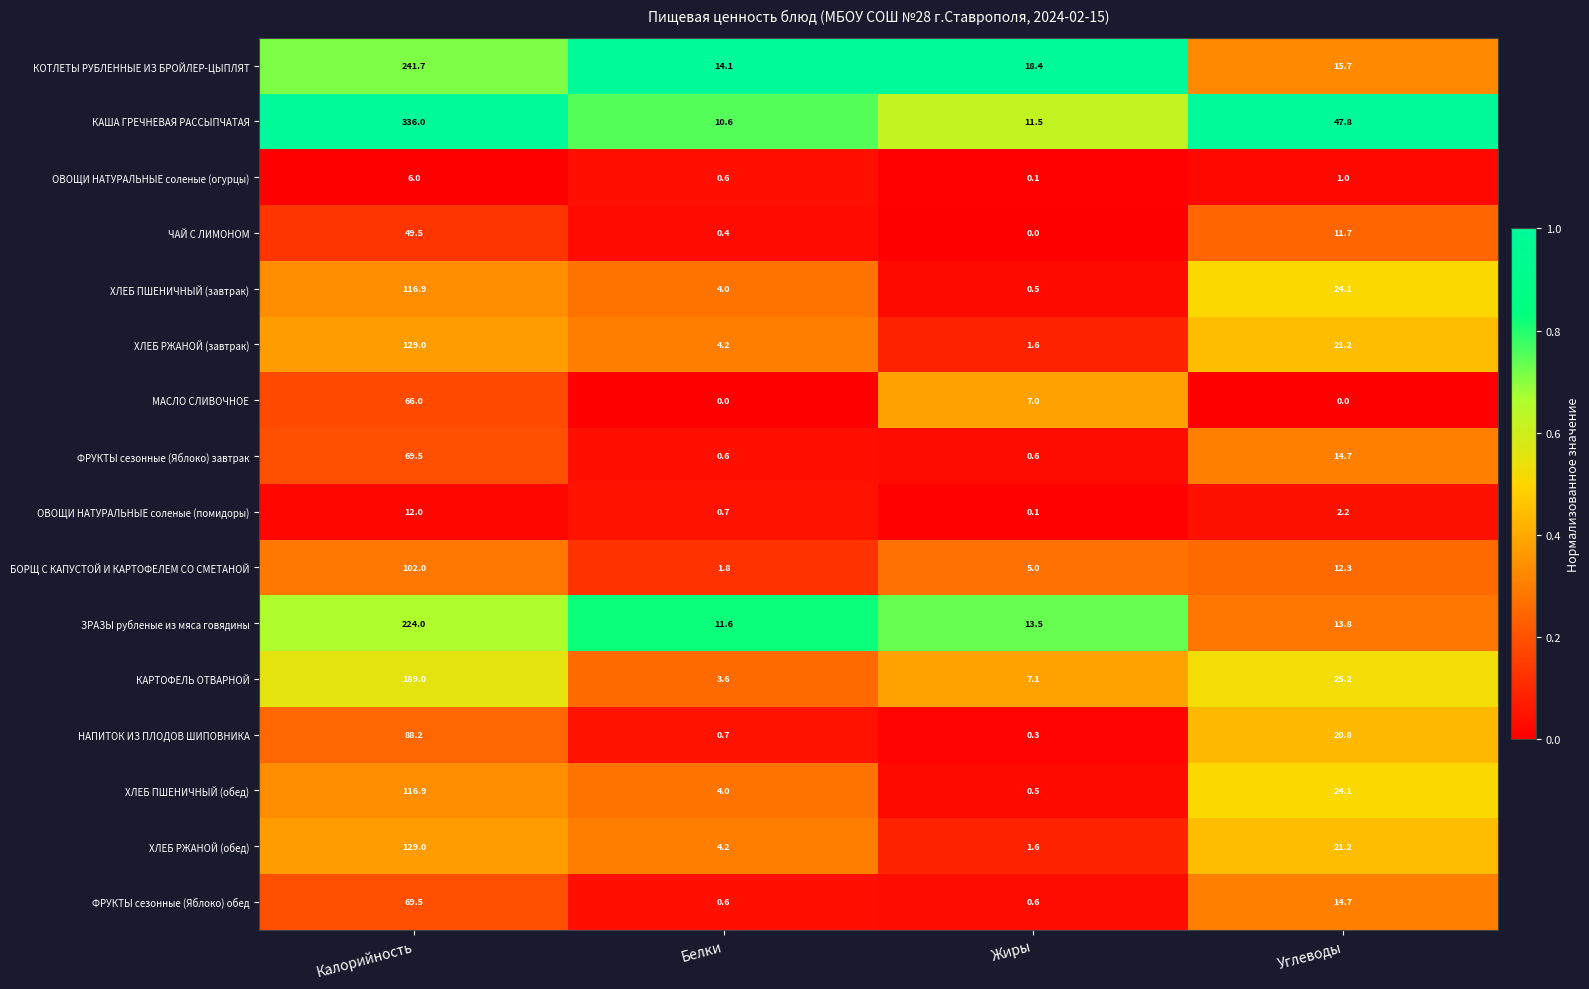

How many series are shown in this chart?

16